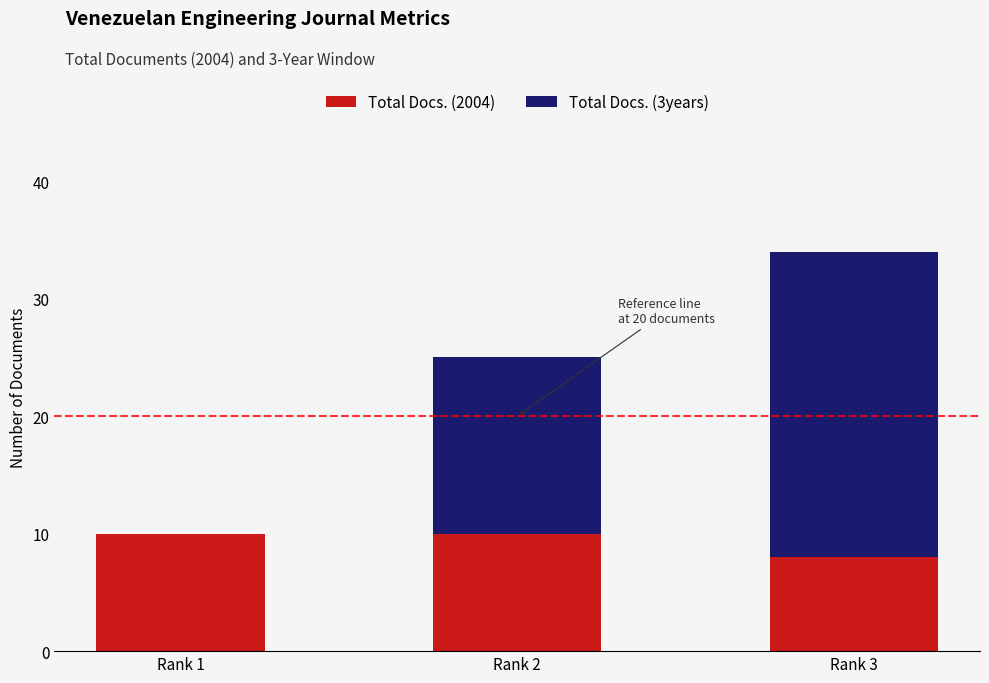

Are the bars grouped side by side (vs. stacked)?

No